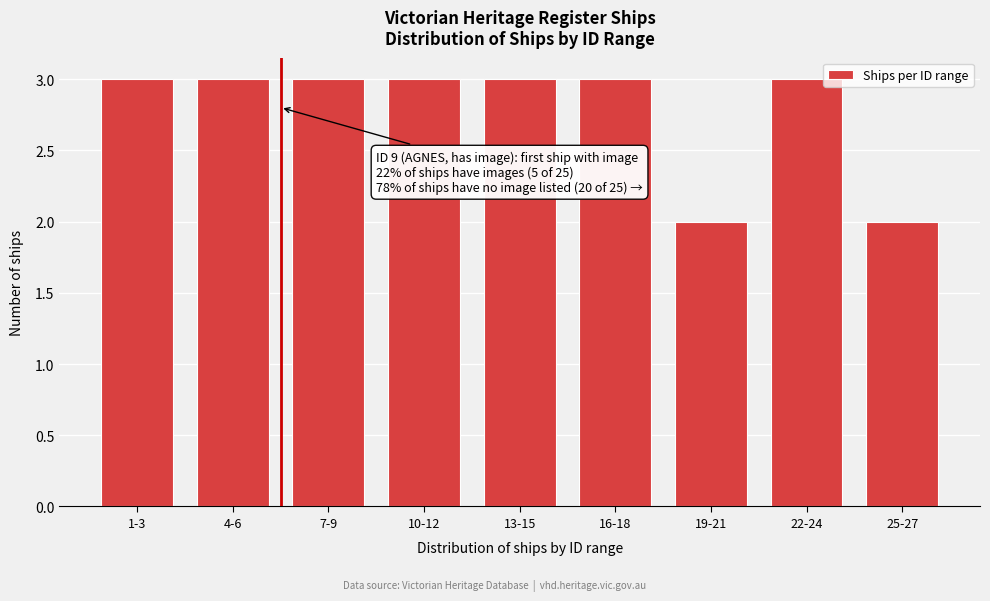

Reading left to right, list all the values displayed in this chart.

1-3=3	4-6=3	7-9=3	10-12=3	13-15=3	16-18=3	19-21=2	22-24=3	25-27=2